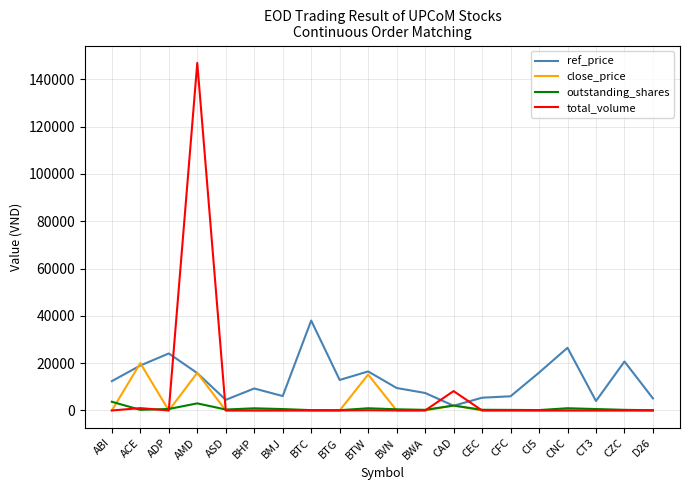

Which label corresponds to the largest value in the chart?

AMD